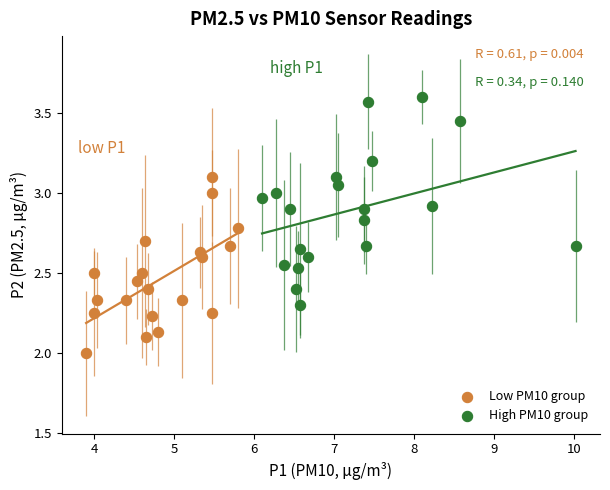

What are all the series names shown in the legend?

Low PM10 group, High PM10 group